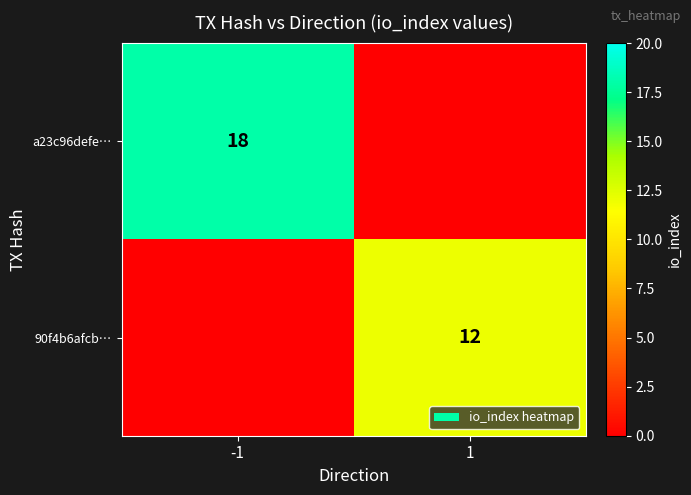

True or false: 90f4b6afcb… has a value of 16 at 1.

False